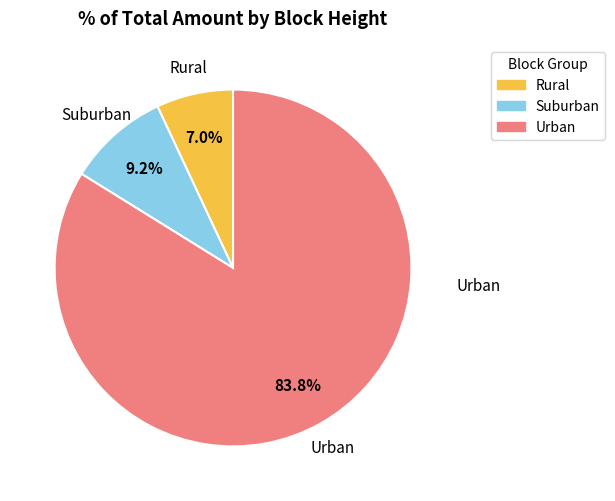

Combined, what portion of the pie is Rural and Urban?

90.8%